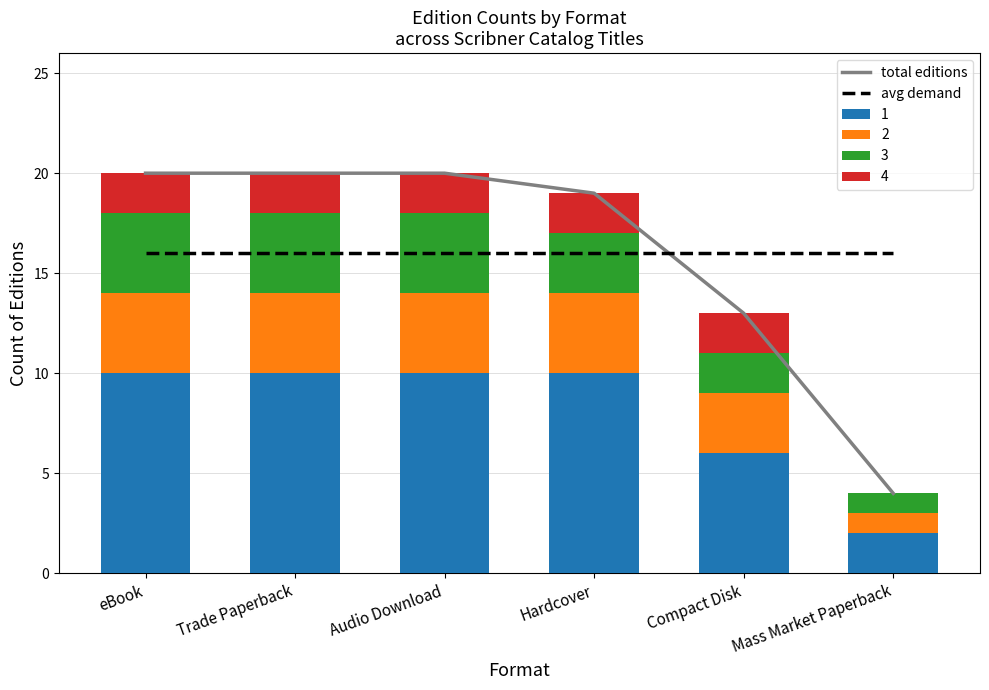

Reading left to right, list all the values displayed in this chart.

total editions: 20	20	20	19	13	4
avg demand: 16	16	16	16	16	16